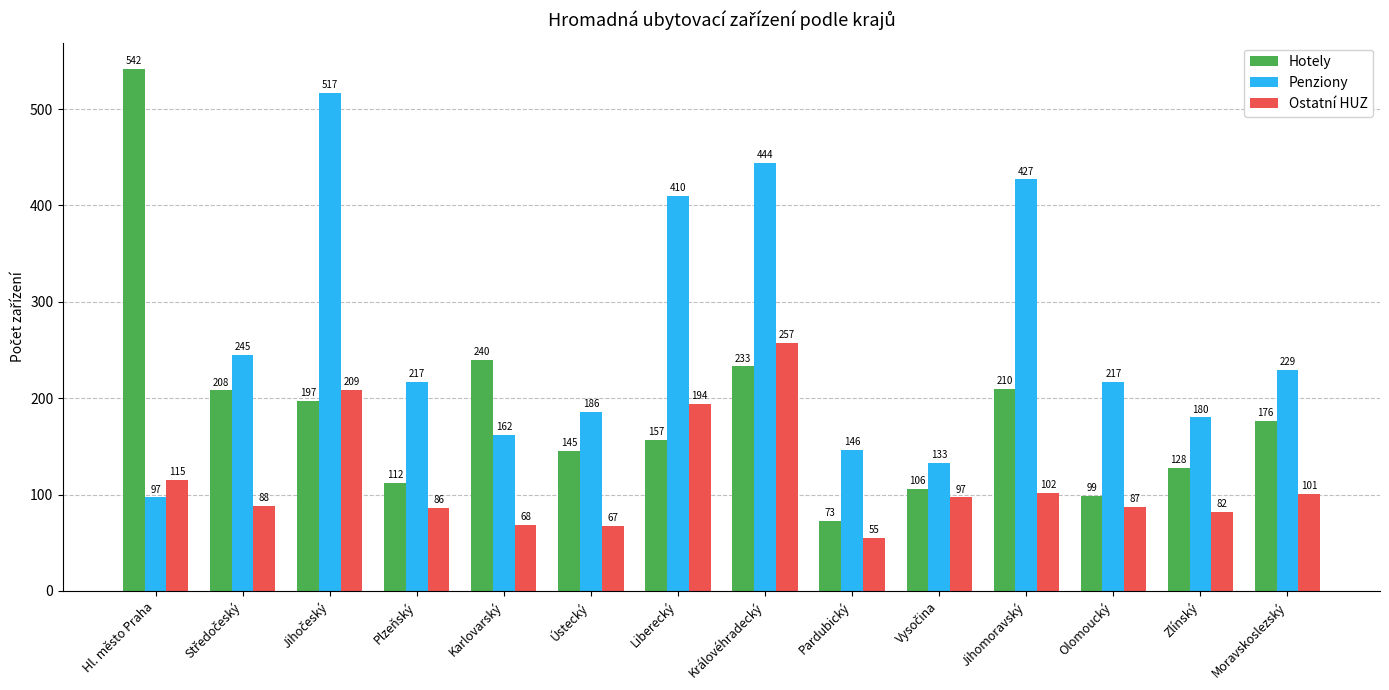

Count the number of categories in the chart.

14